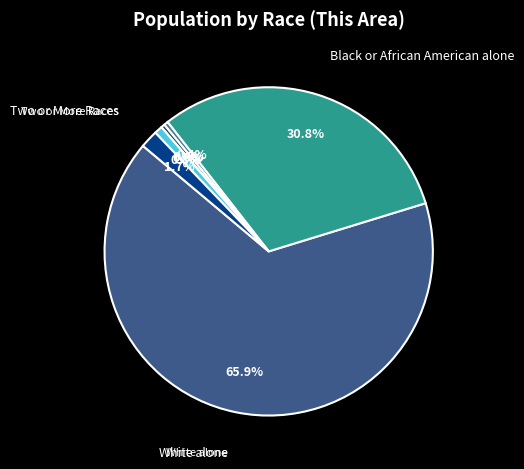

What is the smallest slice in the pie chart?

Native Hawaiian and Other Pacific Islander